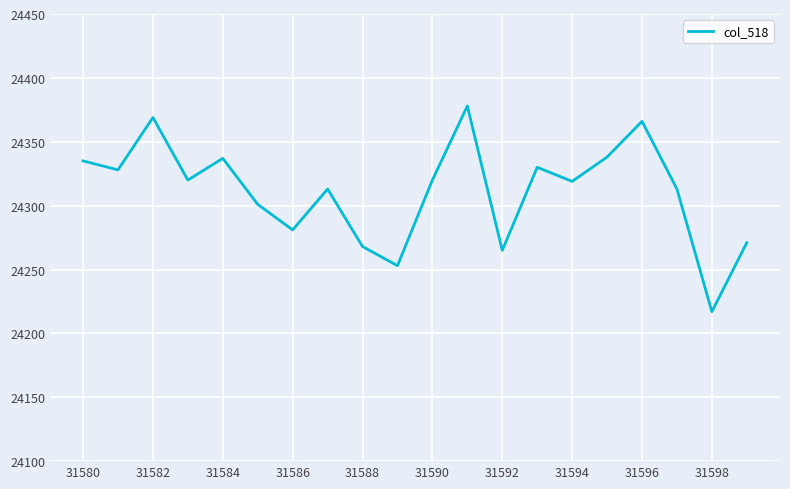

What is the difference between the maximum and minimum values?

161